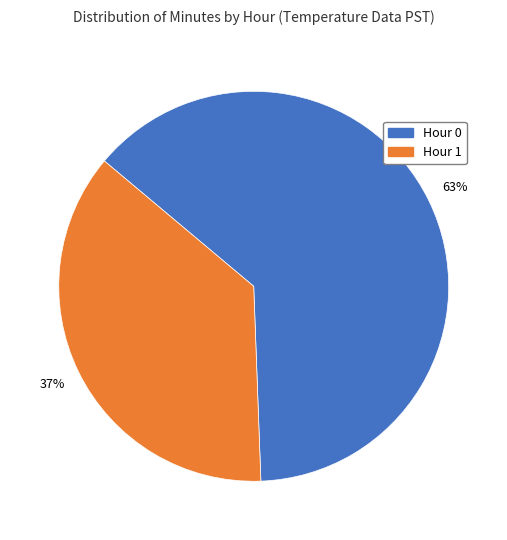

Is there any slice that represents more than half of the pie?

Yes